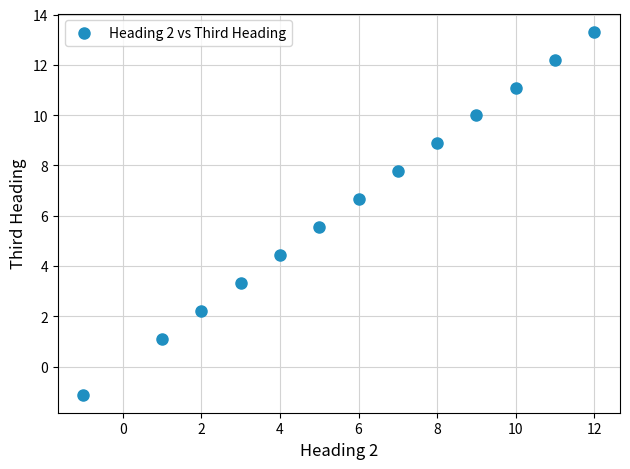

What is the range of X values (max minus min)?

13.0